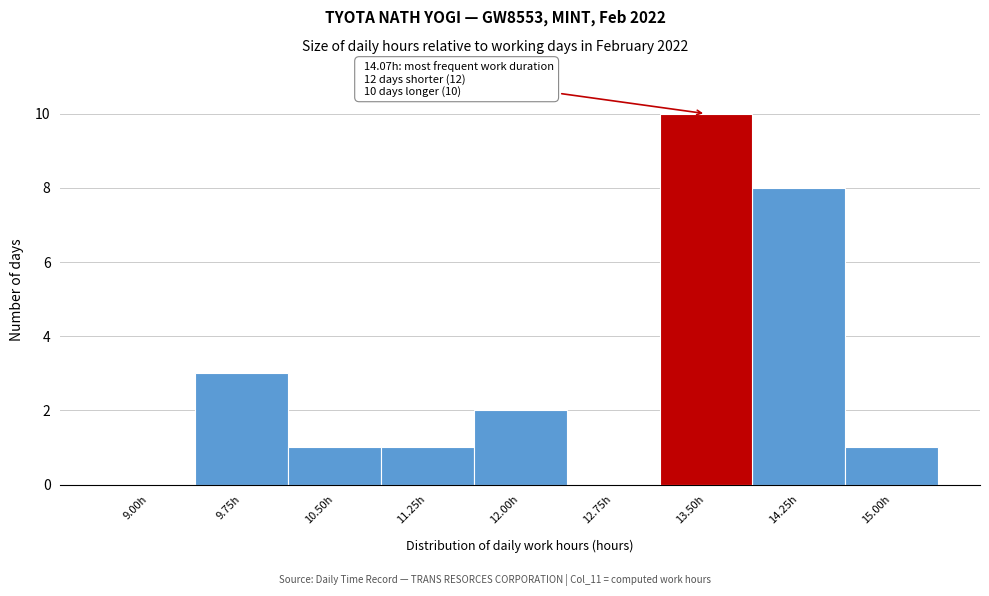

Reading right to left, extract all data points from this chart.

15.00h=1	14.25h=8	13.50h=10	12.75h=0	12.00h=2	11.25h=1	10.50h=1	9.75h=3	9.00h=0